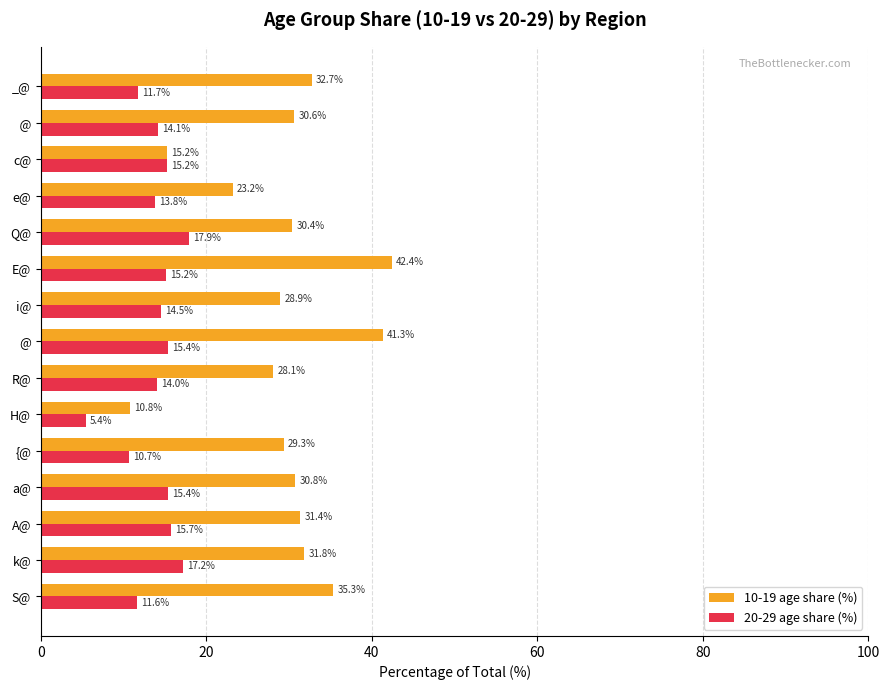

Which series has the largest total across all categories?

10-19 age share (%)